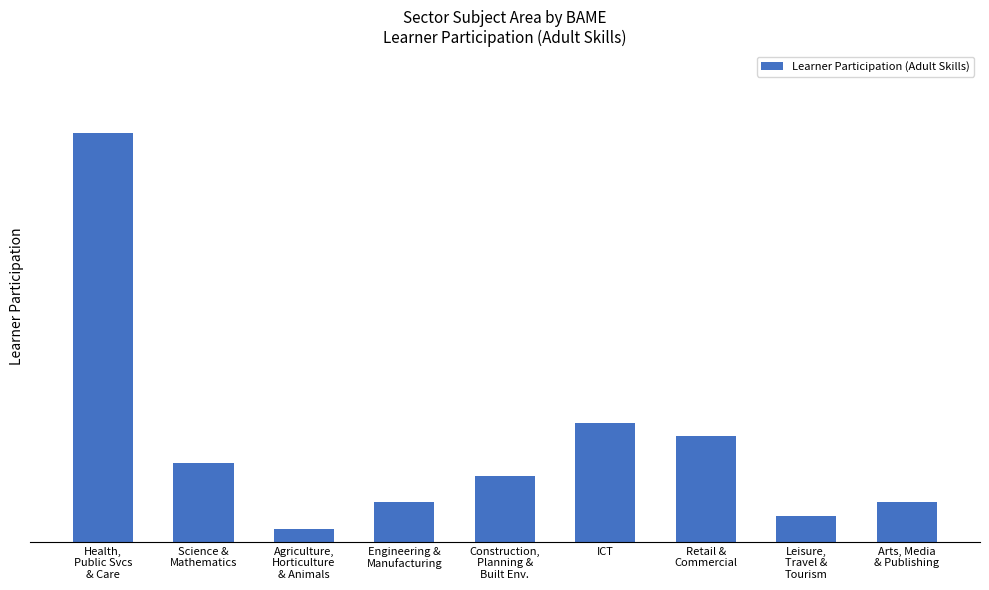

True or false: the data shows 80 at Retail &
Commercial.

True